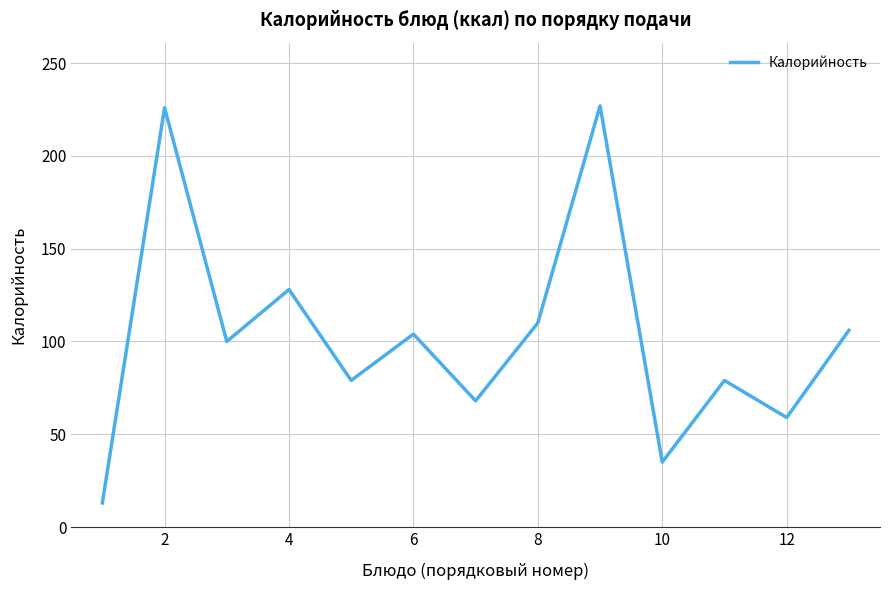

What is the difference between the maximum and minimum values?

214